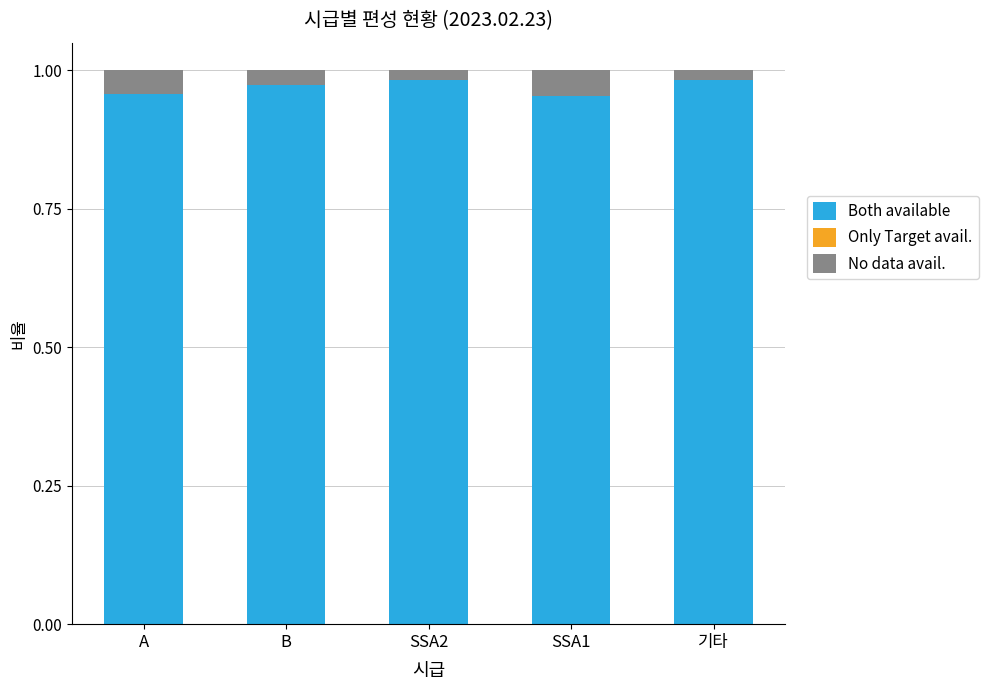

The Both available series shows 0.6 at A. True or false?

False